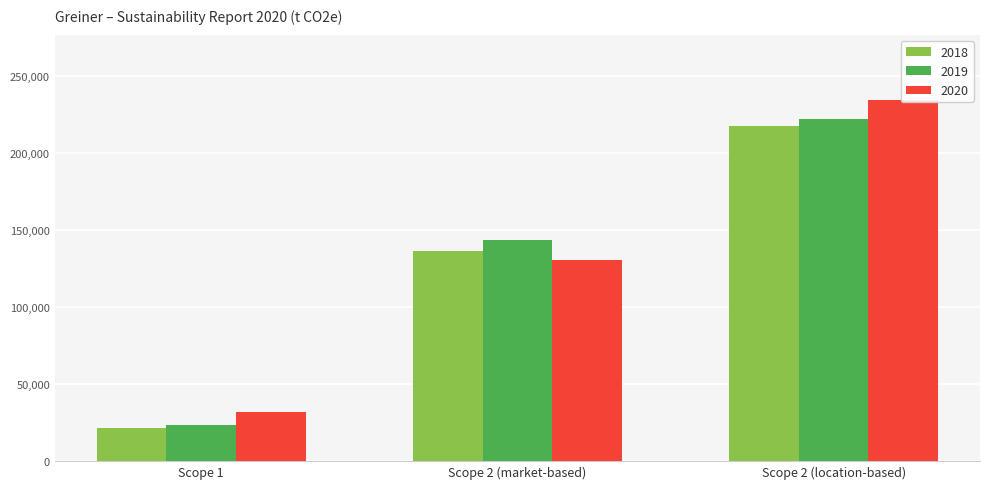

What are all the series names shown in the legend?

2018, 2019, 2020